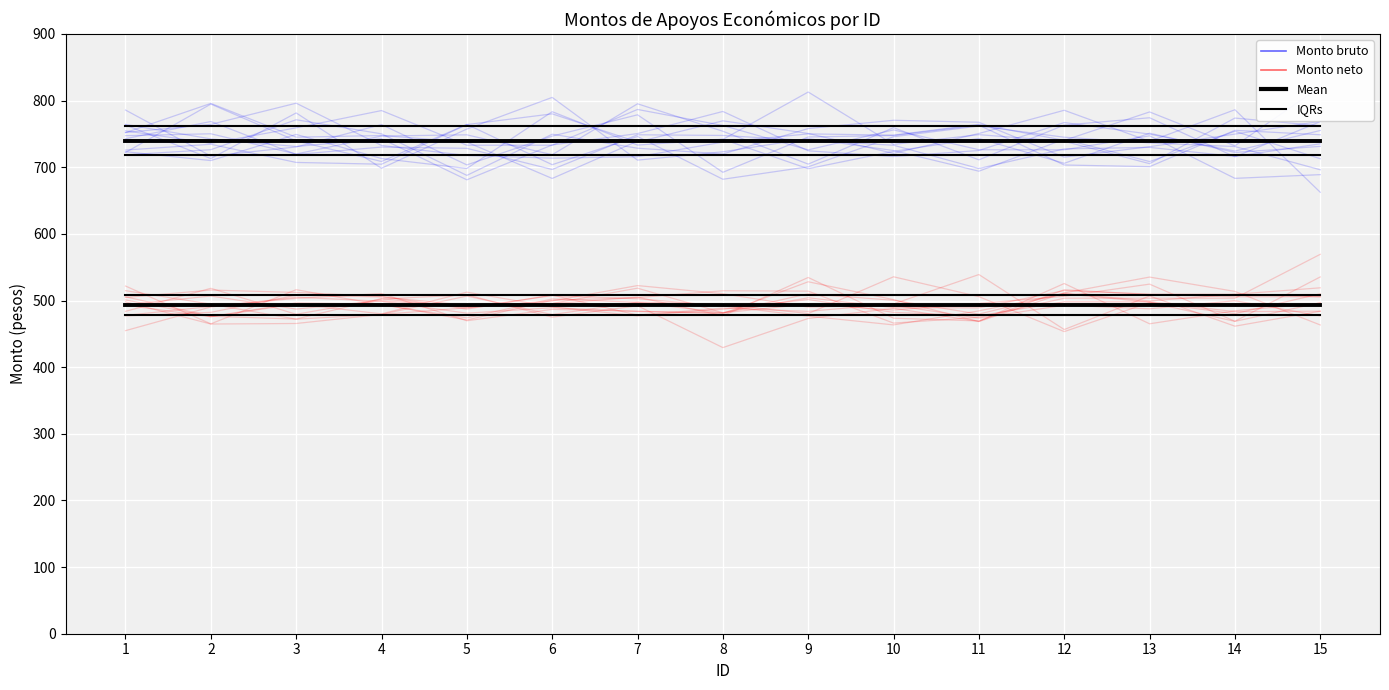

True or false: Mean (Monto neto) has more than 2 points higher than both neighbors.

False